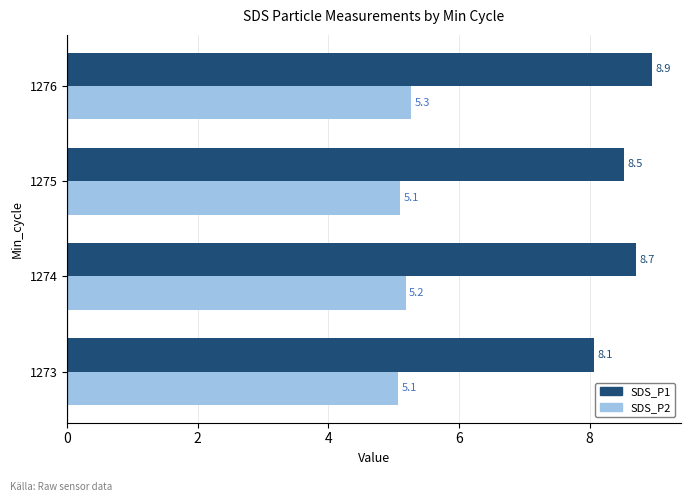

Is it true that SDS_P2 equals 5.3 at 1276?

True